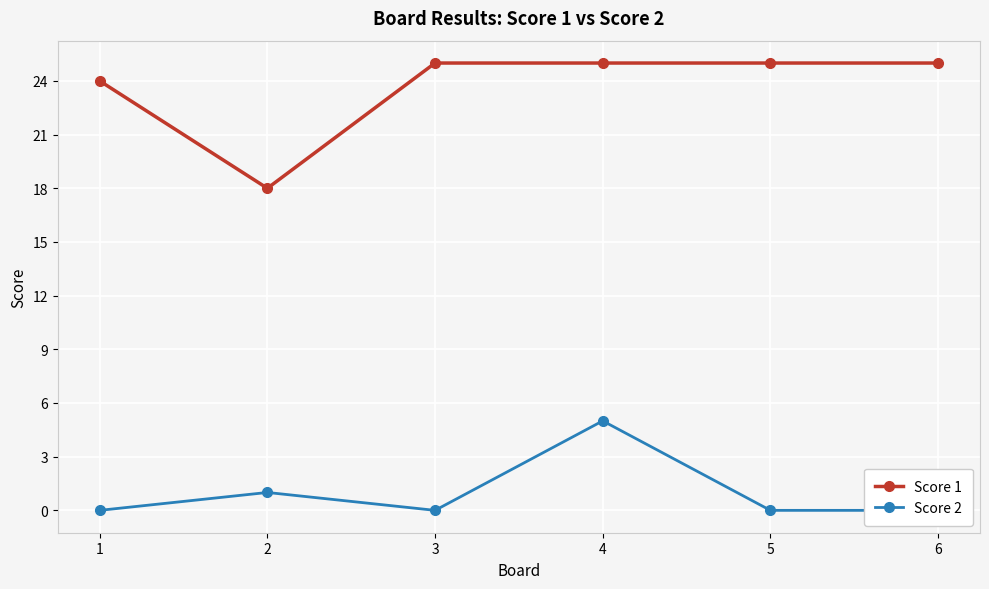

Rank the series by their average value, from highest to lowest.

Score 1, Score 2